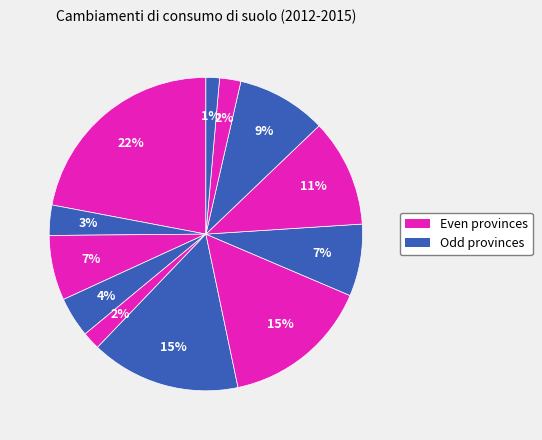

Count the number of slices in the pie.

12